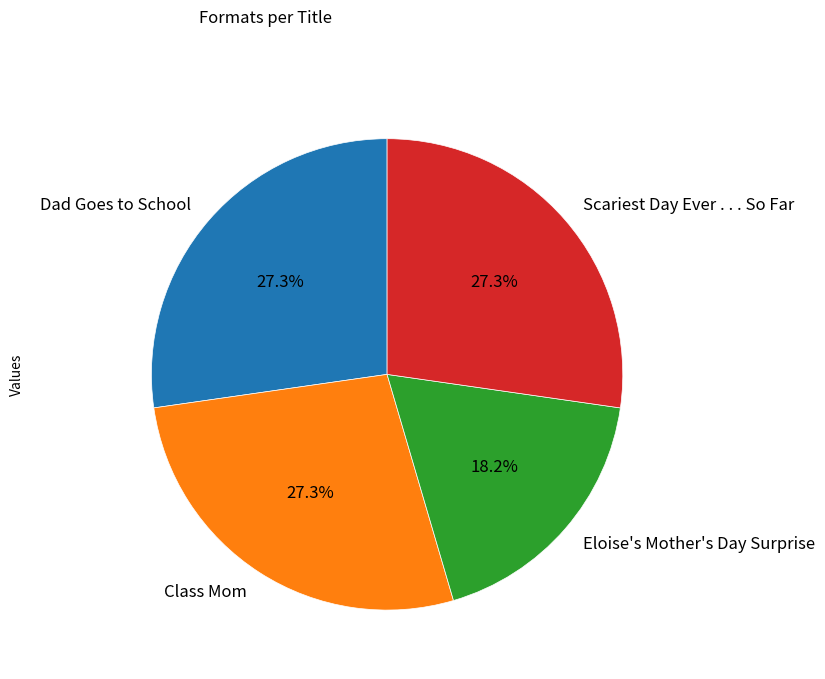

What percentage do Dad Goes to School and Class Mom together represent?

54.5%